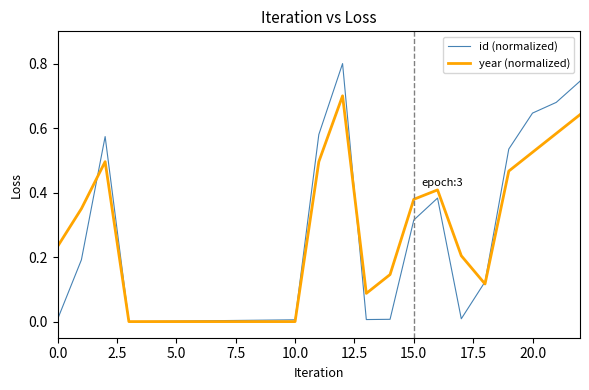

Which series has the widest spread of values?

id (normalized)